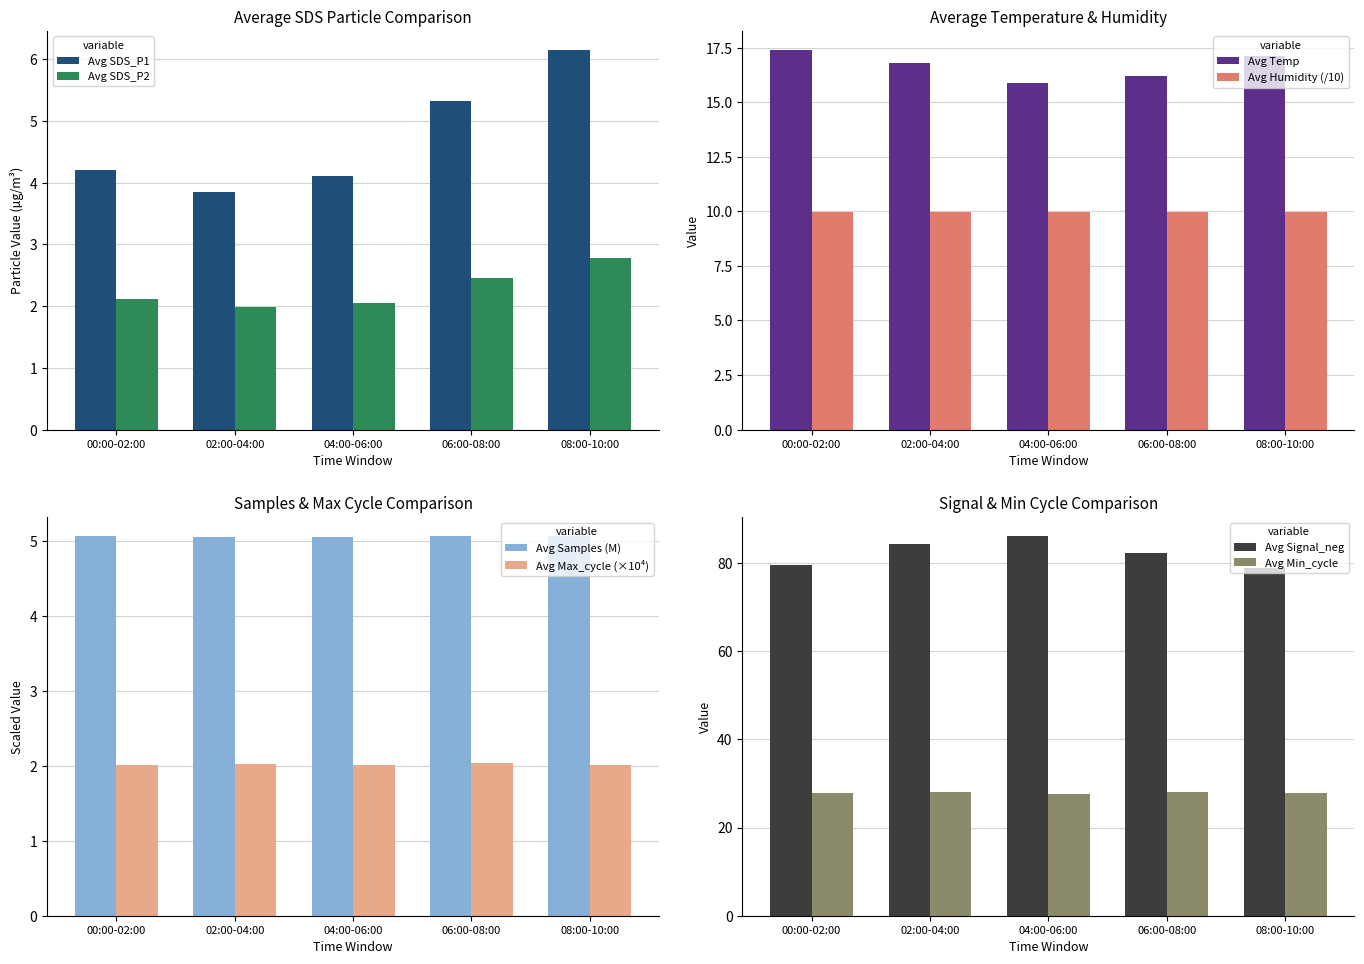

At which label does Avg SDS_P1 reach its peak?

08:00-10:00